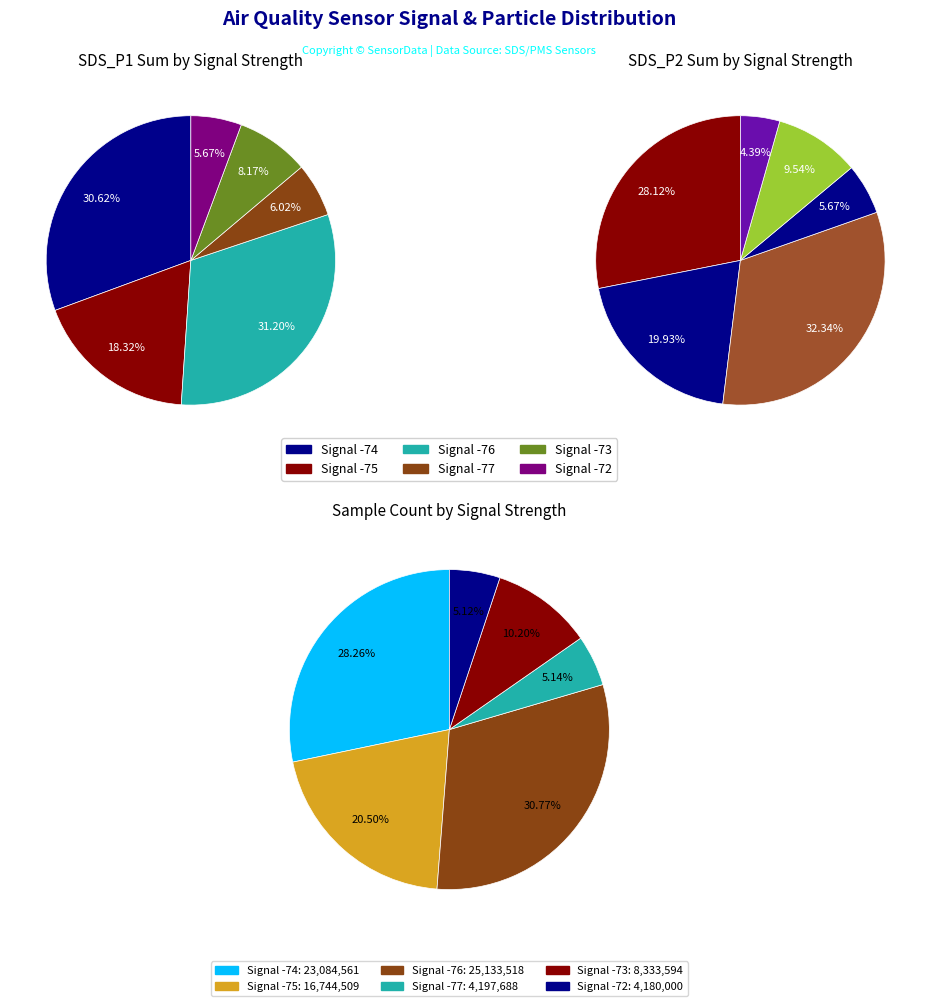

Is 32 the majority of the pie?

No